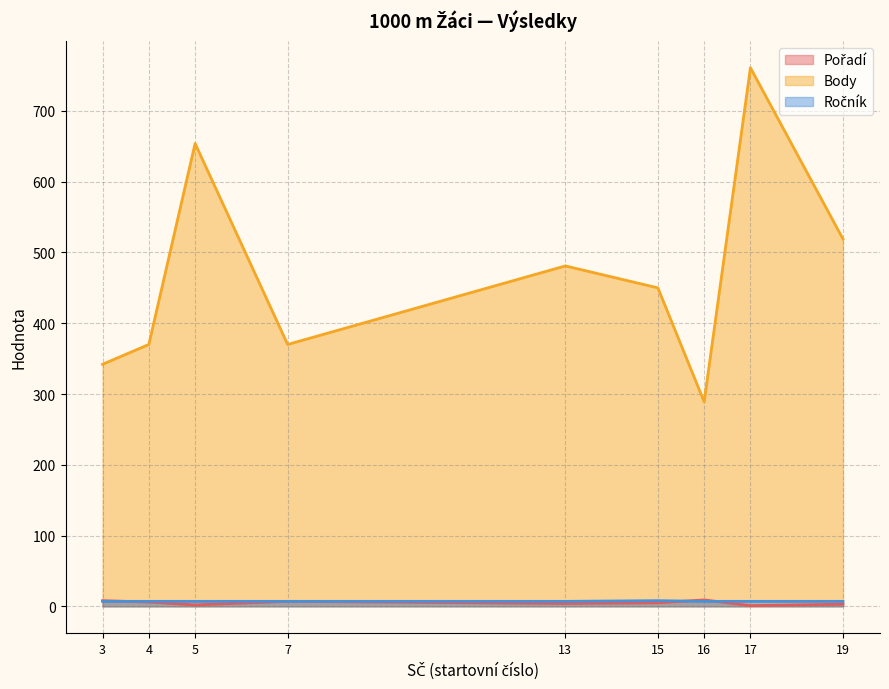

The value of Ročník at 13 is 7. True or false?

True